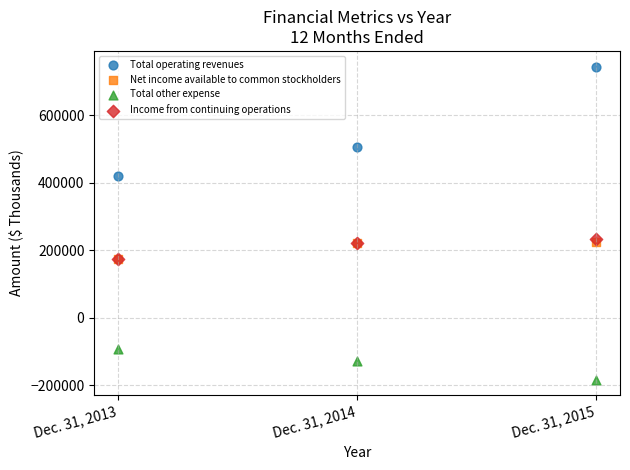

What are all the series names shown in the legend?

Total operating revenues, Net income available to common stockholders, Total other expense, Income from continuing operations